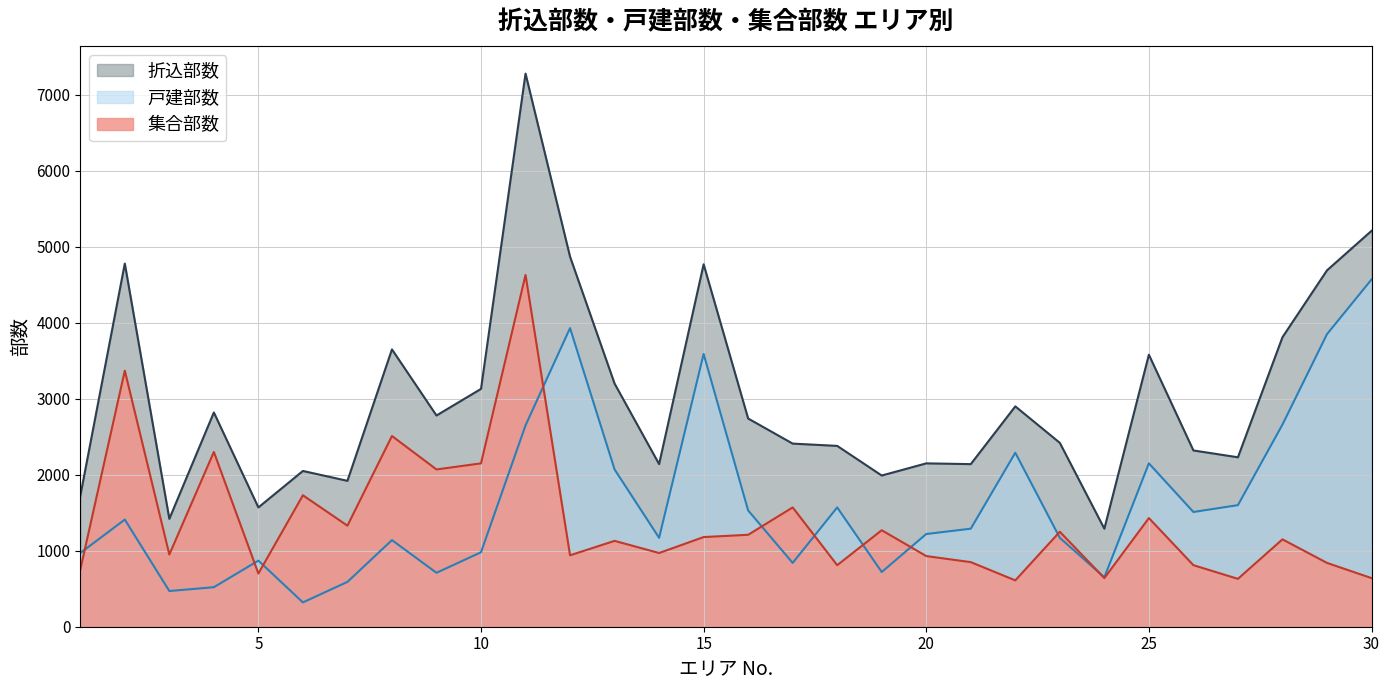

How many interior local valleys does the 集合部数 series have?

10